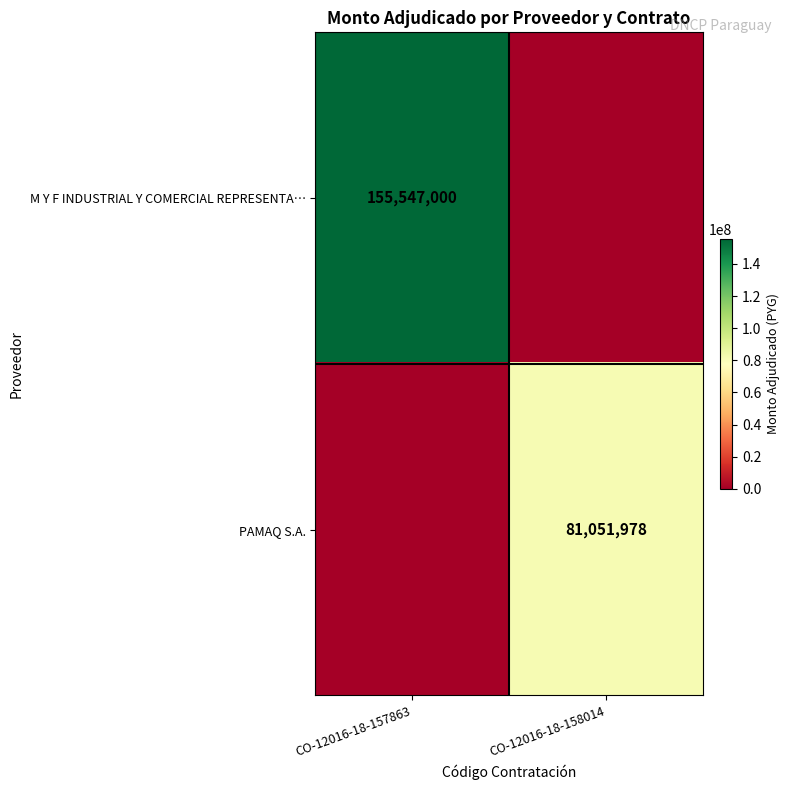

Is it true that M Y F INDUSTRIAL Y COMERCIAL REPRESENTA… equals 85553375 at CO-12016-18-157863?

False